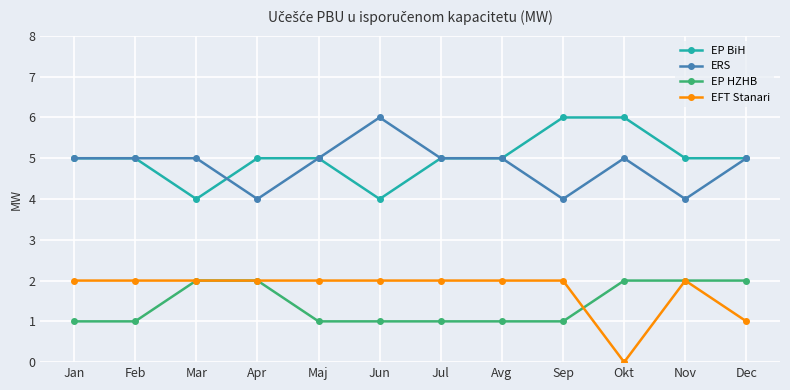

Does the chart display data point markers on the line(s)?

Yes